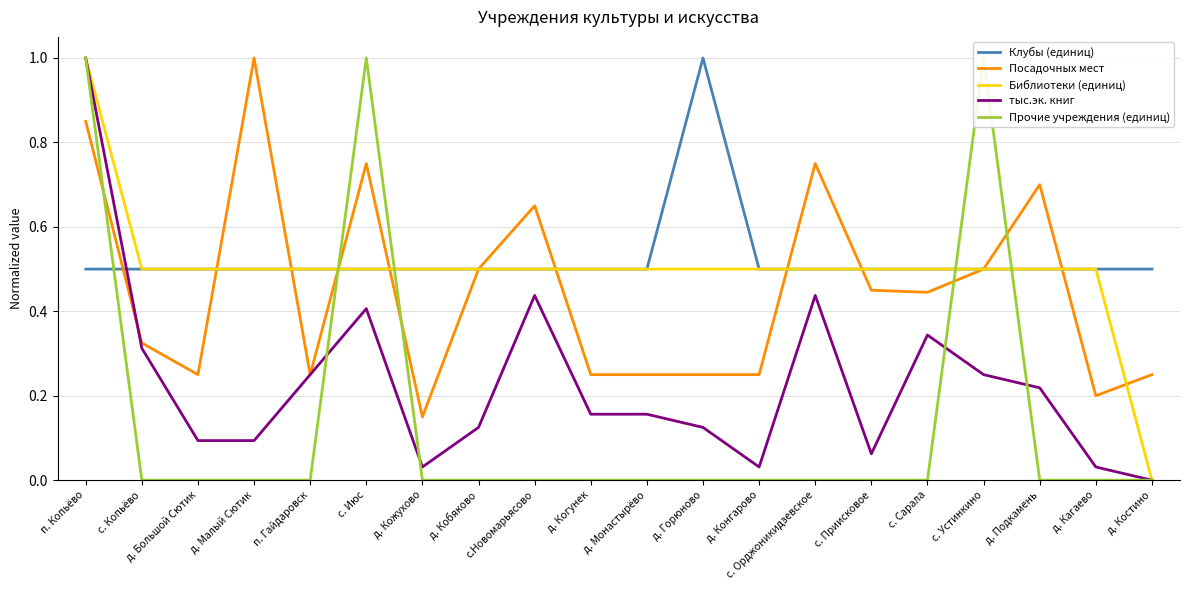

What is the total value across all series at д. Монастырёво?

1.4